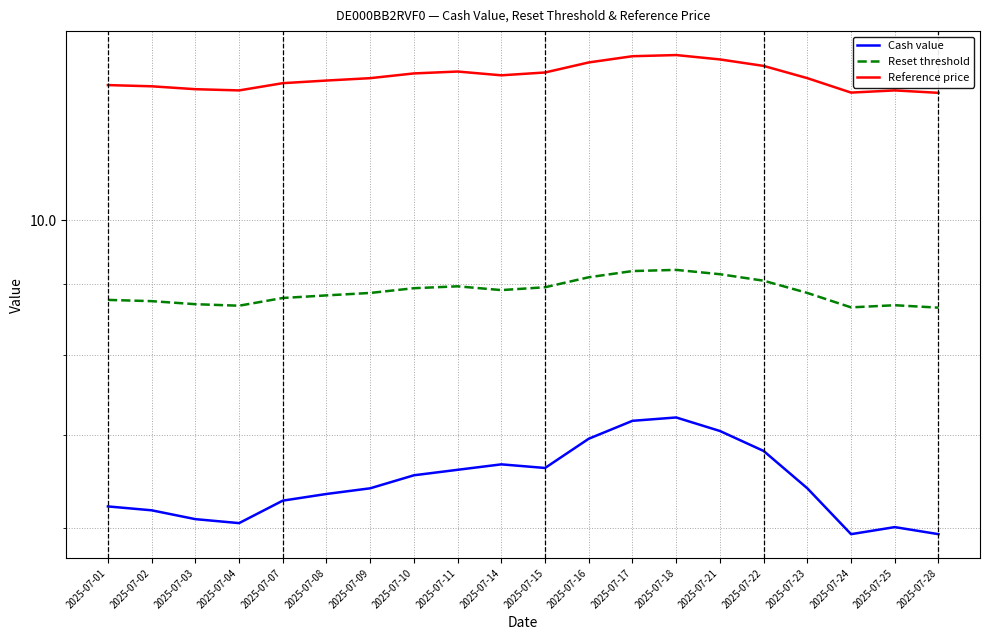

At which category is the sum across all series the highest?

2025-07-18